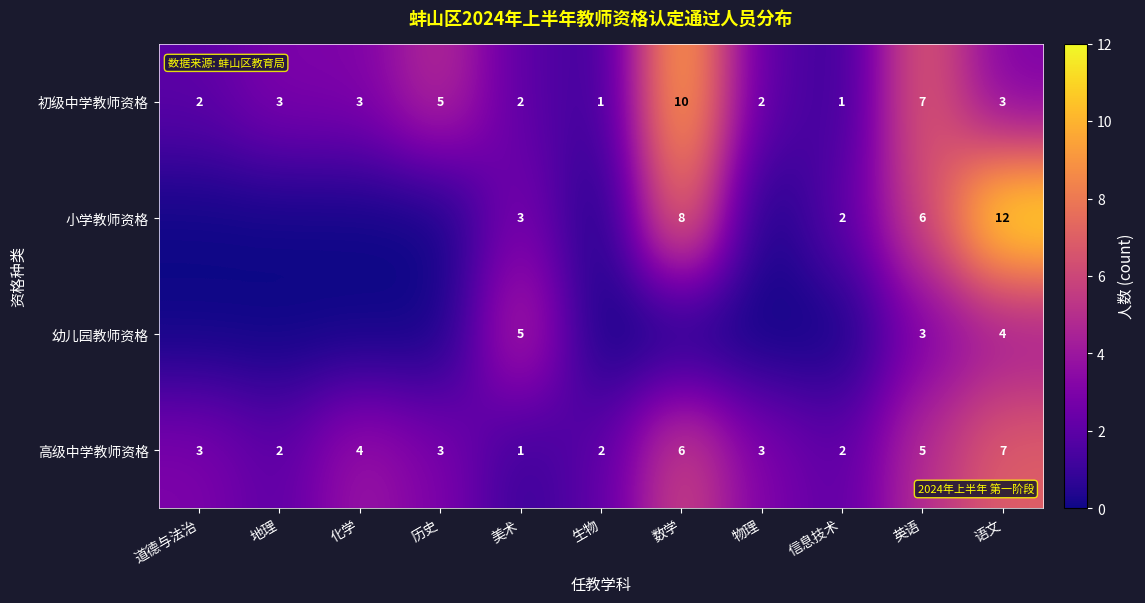

Is it true that 初级中学教师资格 equals 10 at 数学?

True